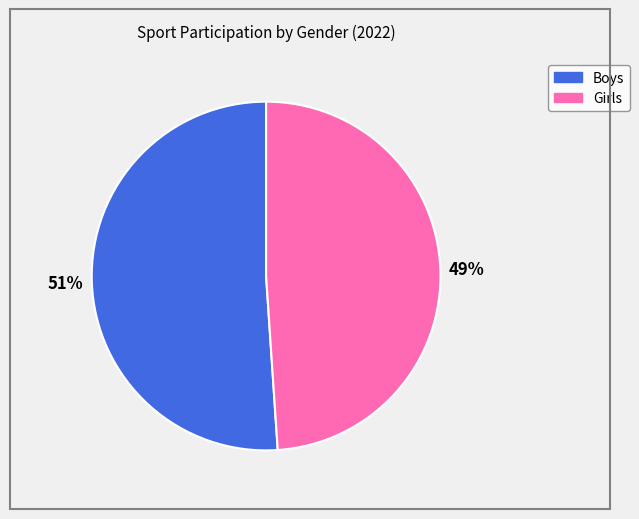

Which slice is the largest?

Boys